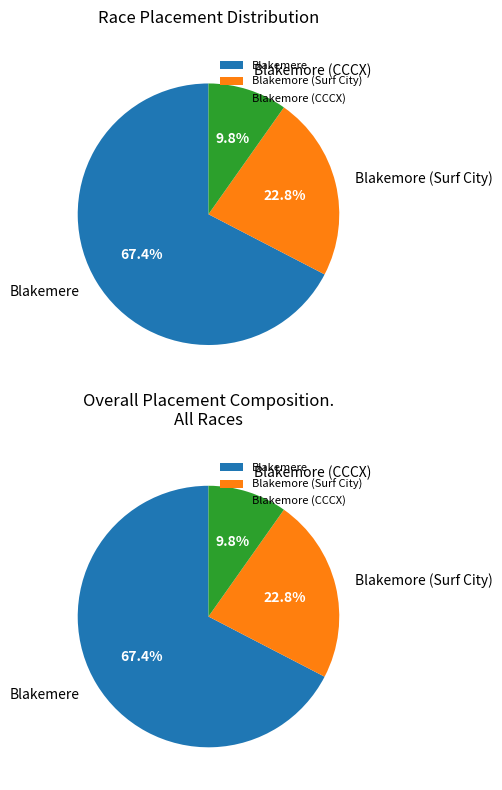

To the nearest percent, what is the average slice percentage?

33%